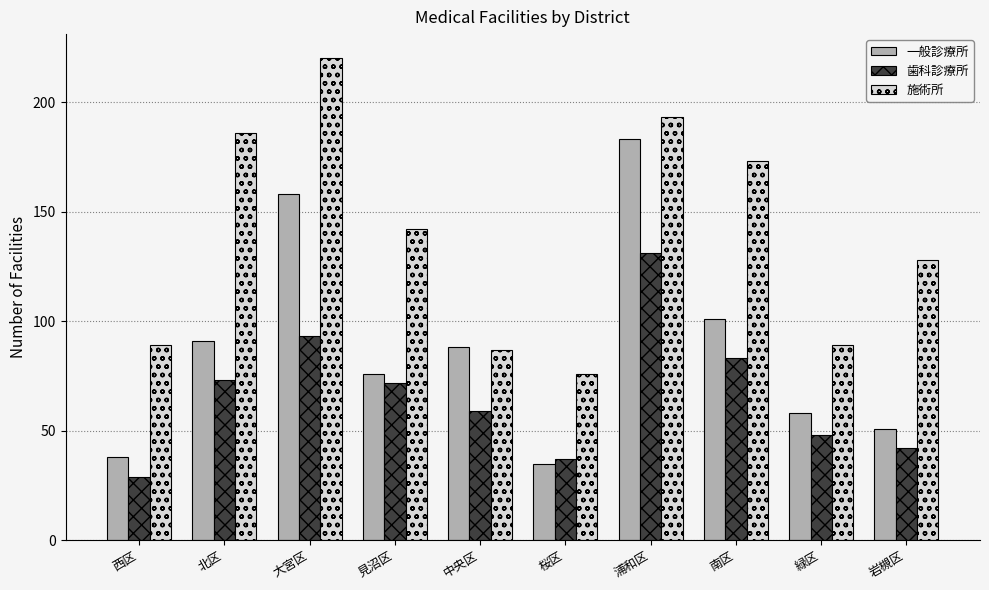

What is the approximate value of 一般診療所 at 中央区, to the nearest 50?

100